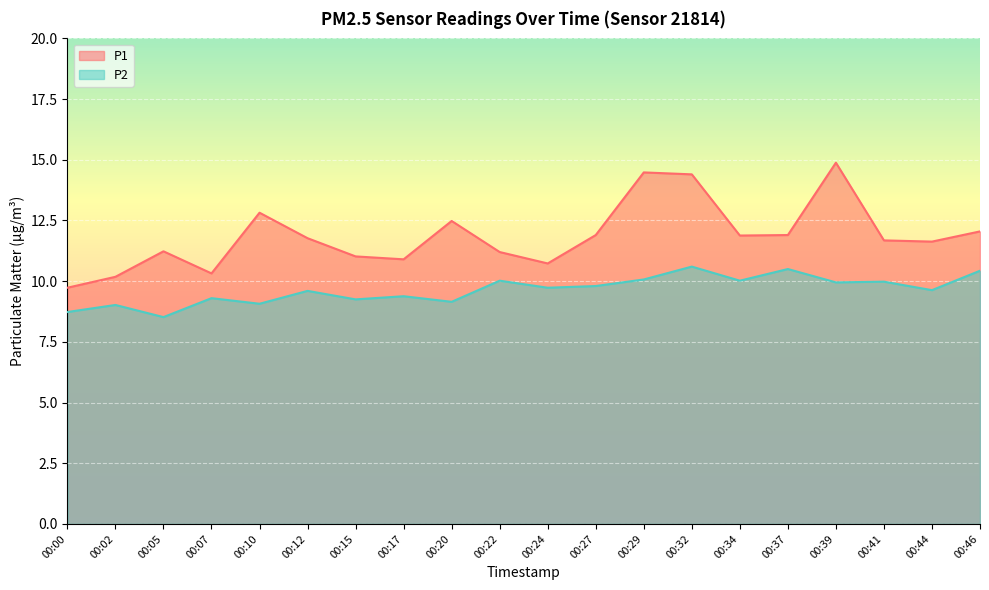

True or false: P2 has more than 1 points higher than both neighbors.

True